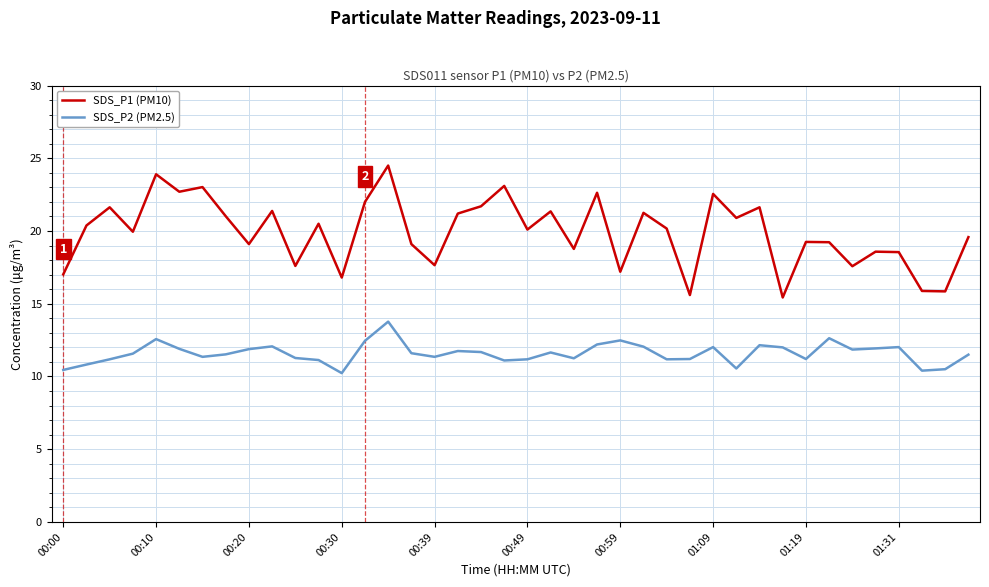

True or false: SDS_P1 (PM10) and SDS_P2 (PM2.5) intersect in this chart.

False